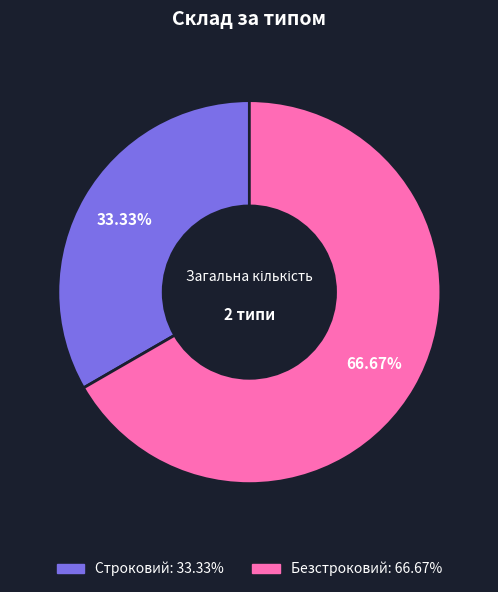

To the nearest percent, what is the difference between the largest and smallest slice percentages?

33%